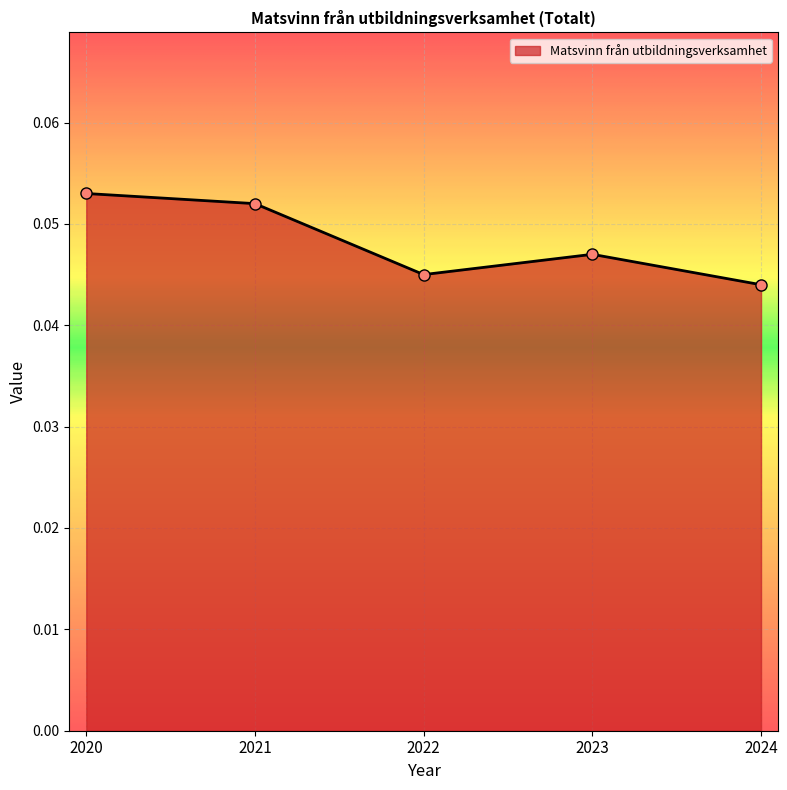

Between 2023 and 2021, which is larger?

2021